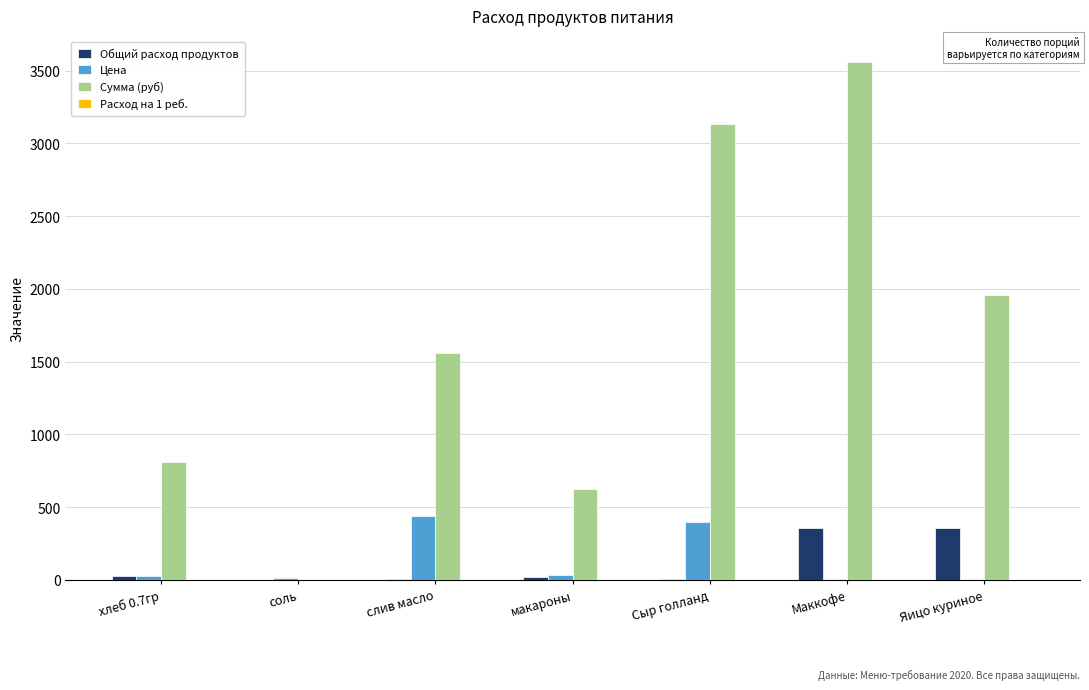

Which series changed the most between соль and макароны?

Сумма (руб)